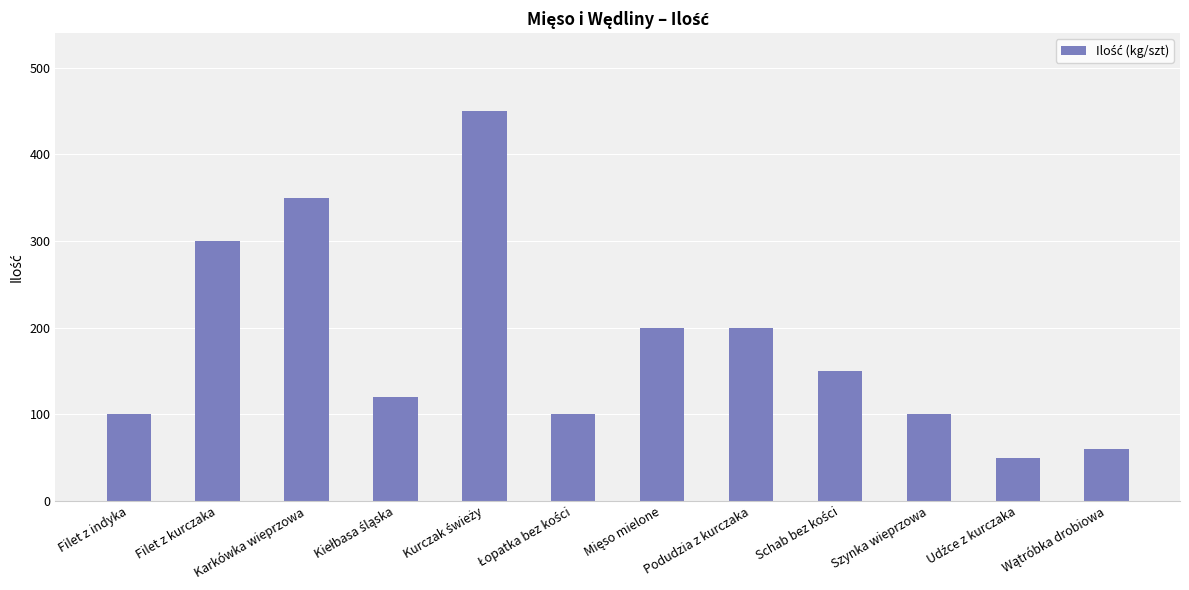

What value does the data have at Filet z kurczaka?

300